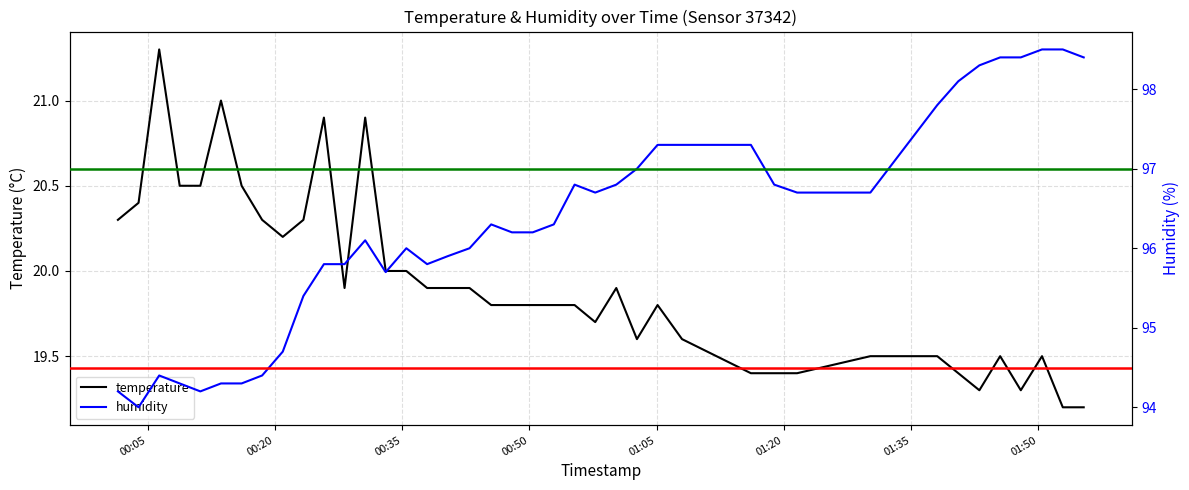

What is the maximum value for temperature?

21.3